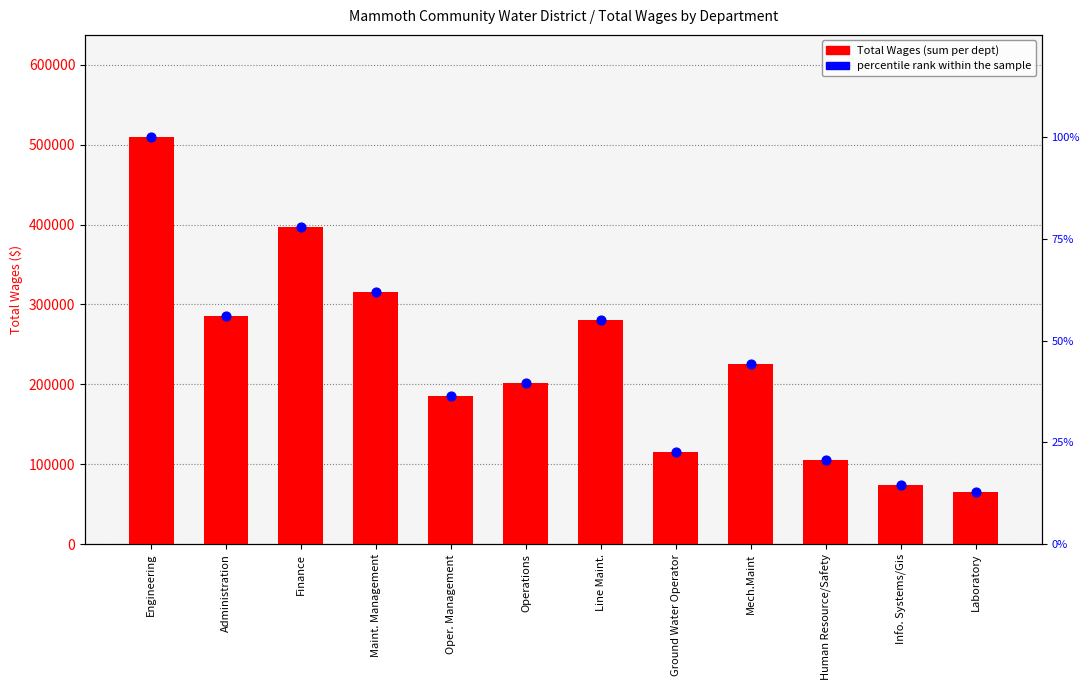

Which series contains the highest Y value?

Total Wages (sum)